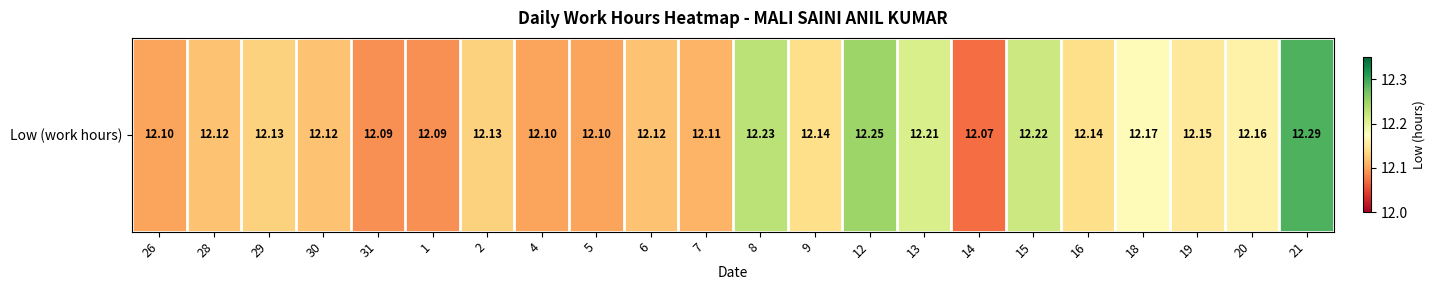

How many values are between 12 and 13?

22